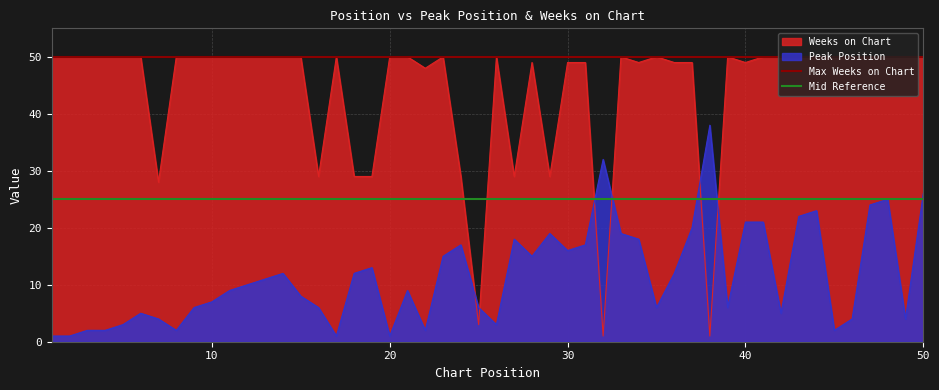

What is the average value of the Max Weeks on Chart series?

50